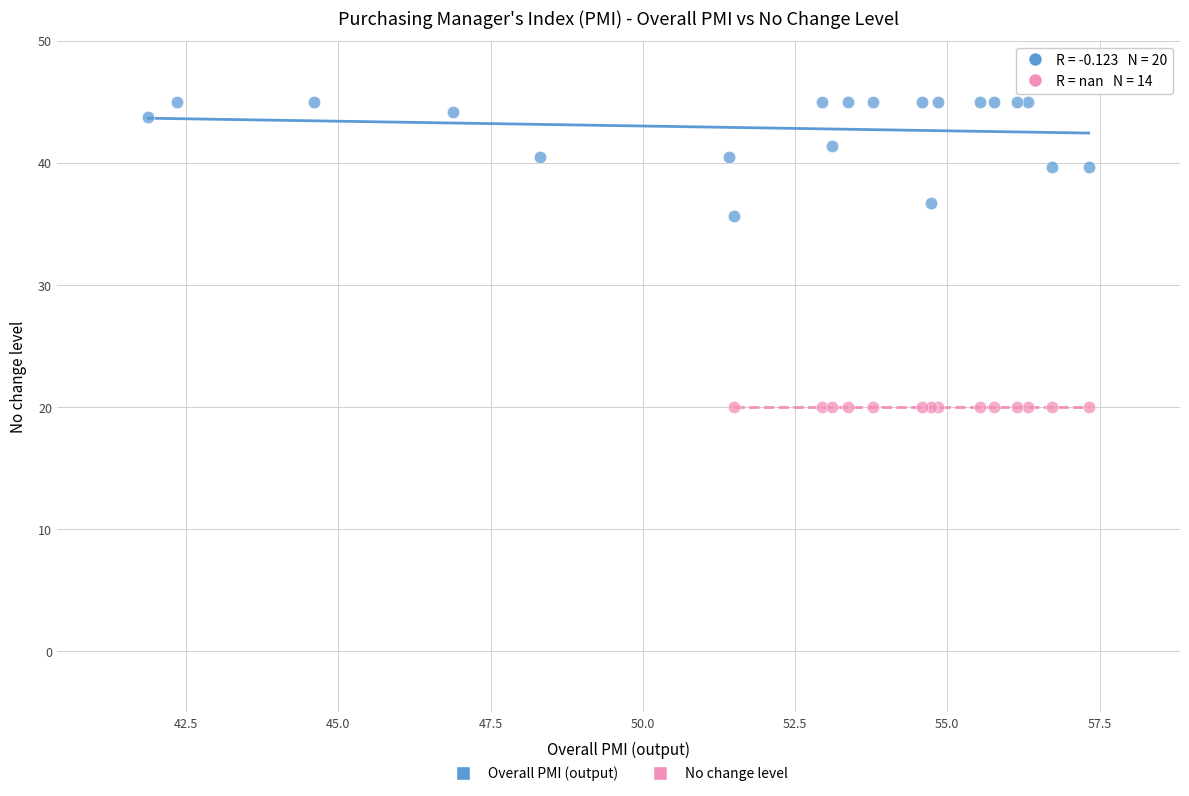

Which series contains the lowest Y value?

No change level